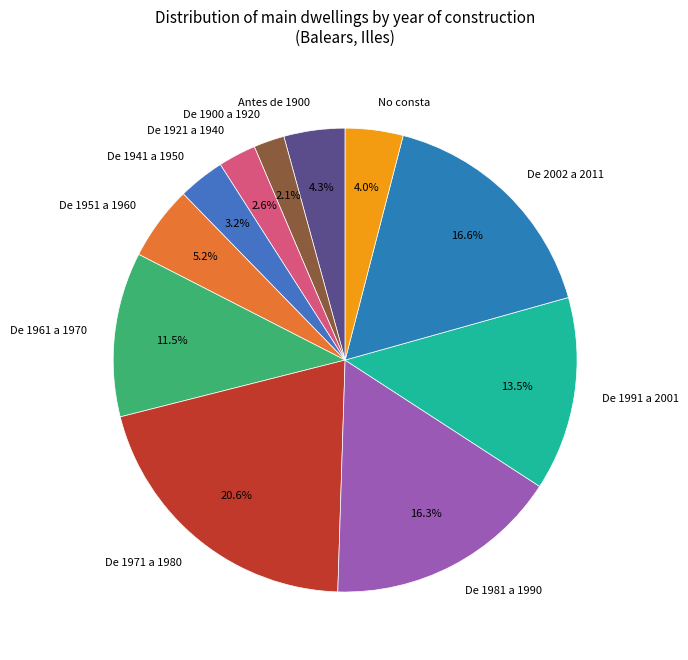

To the nearest percent, what percentage of the pie is De 1921 a 1940?

3%